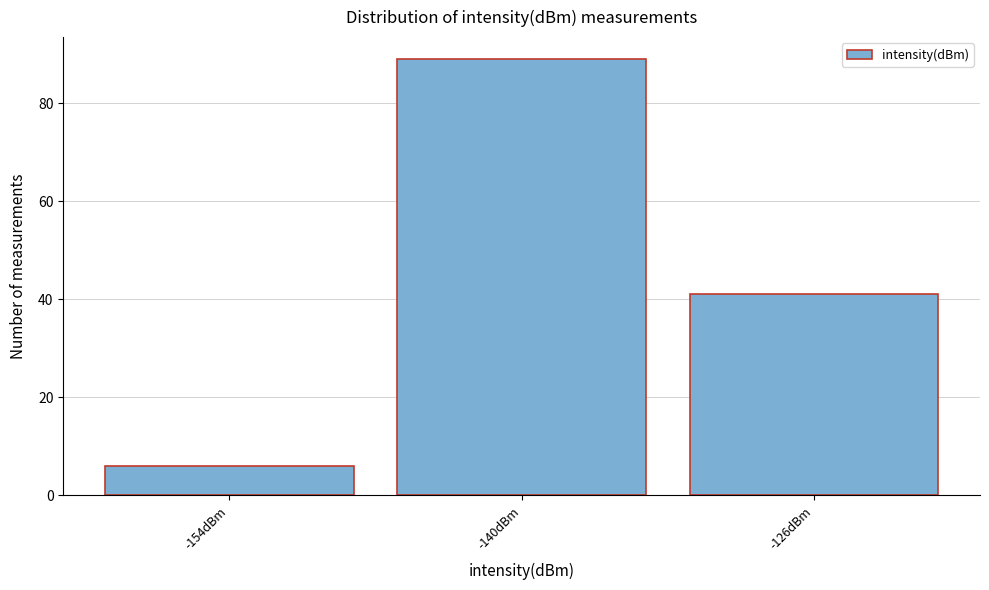

Reading left to right, what are all the values shown in this chart?

-154dBm=6	-140dBm=89	-126dBm=41